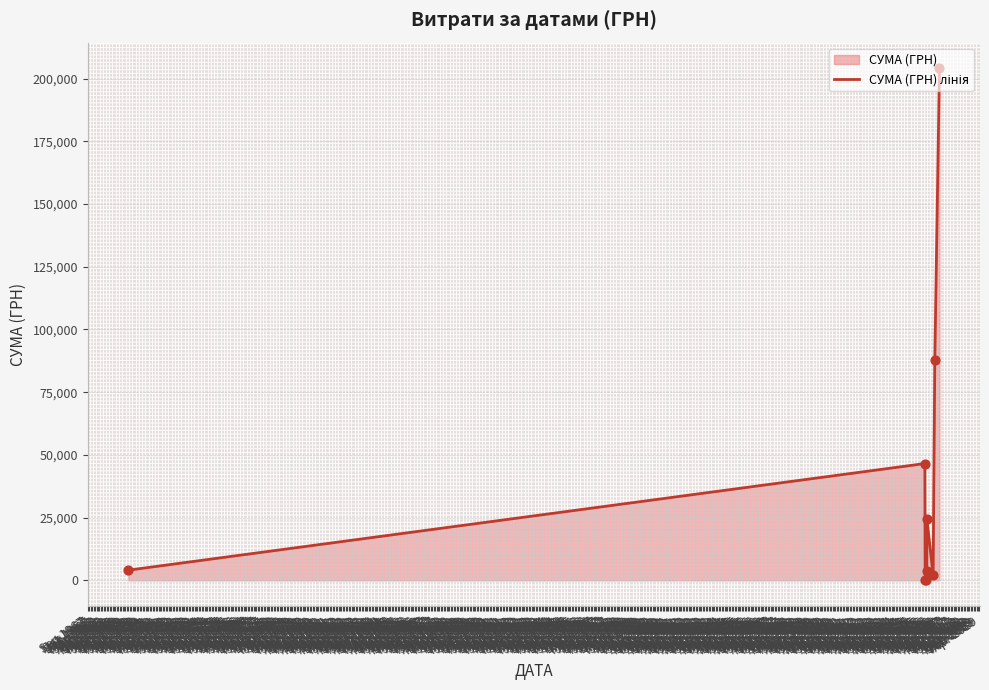

What is the maximum value shown in the chart?

204148.4